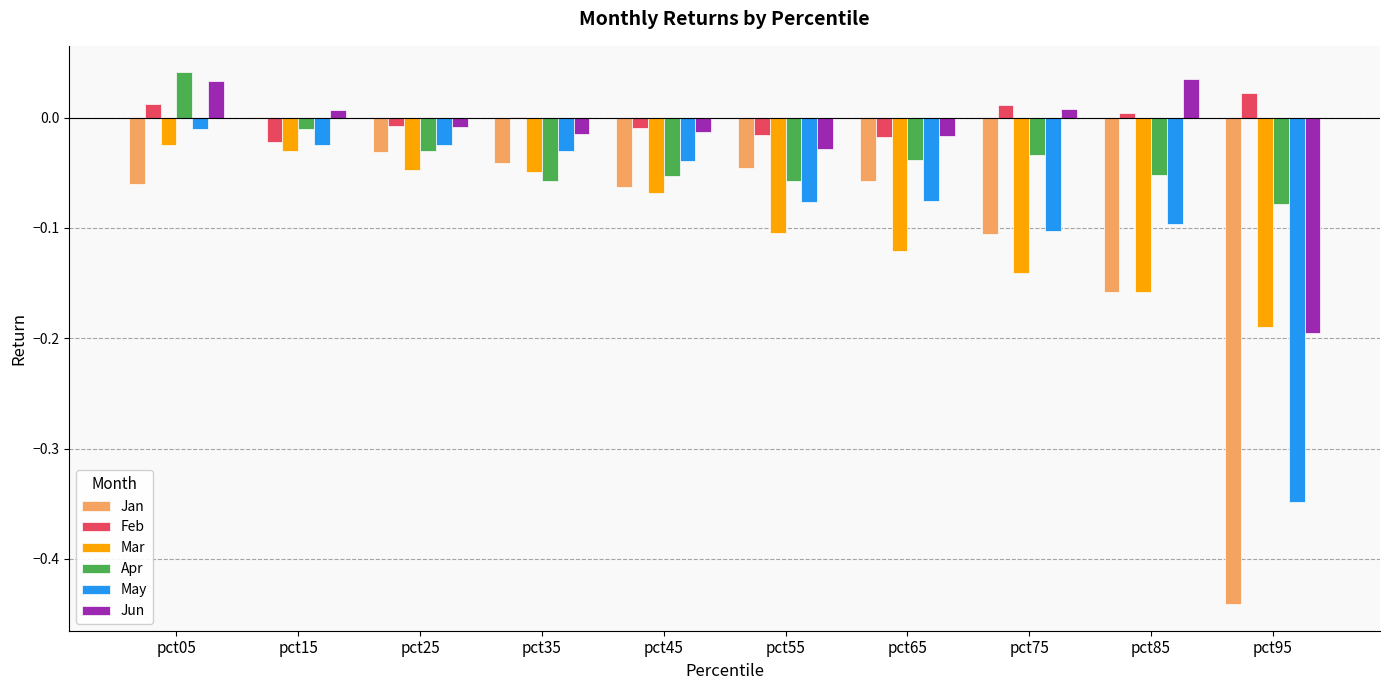

The value of Jan at pct55 is -0.0. True or false?

True